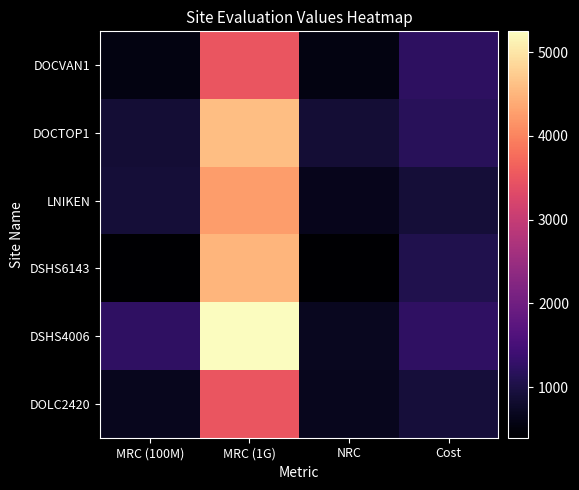

Between Cost and MRC (100M), which is larger?

Cost